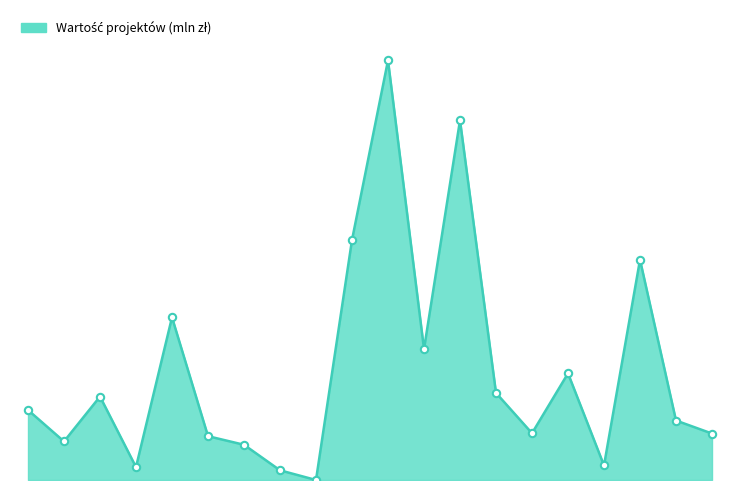

Does the chart have visible grid lines?

No